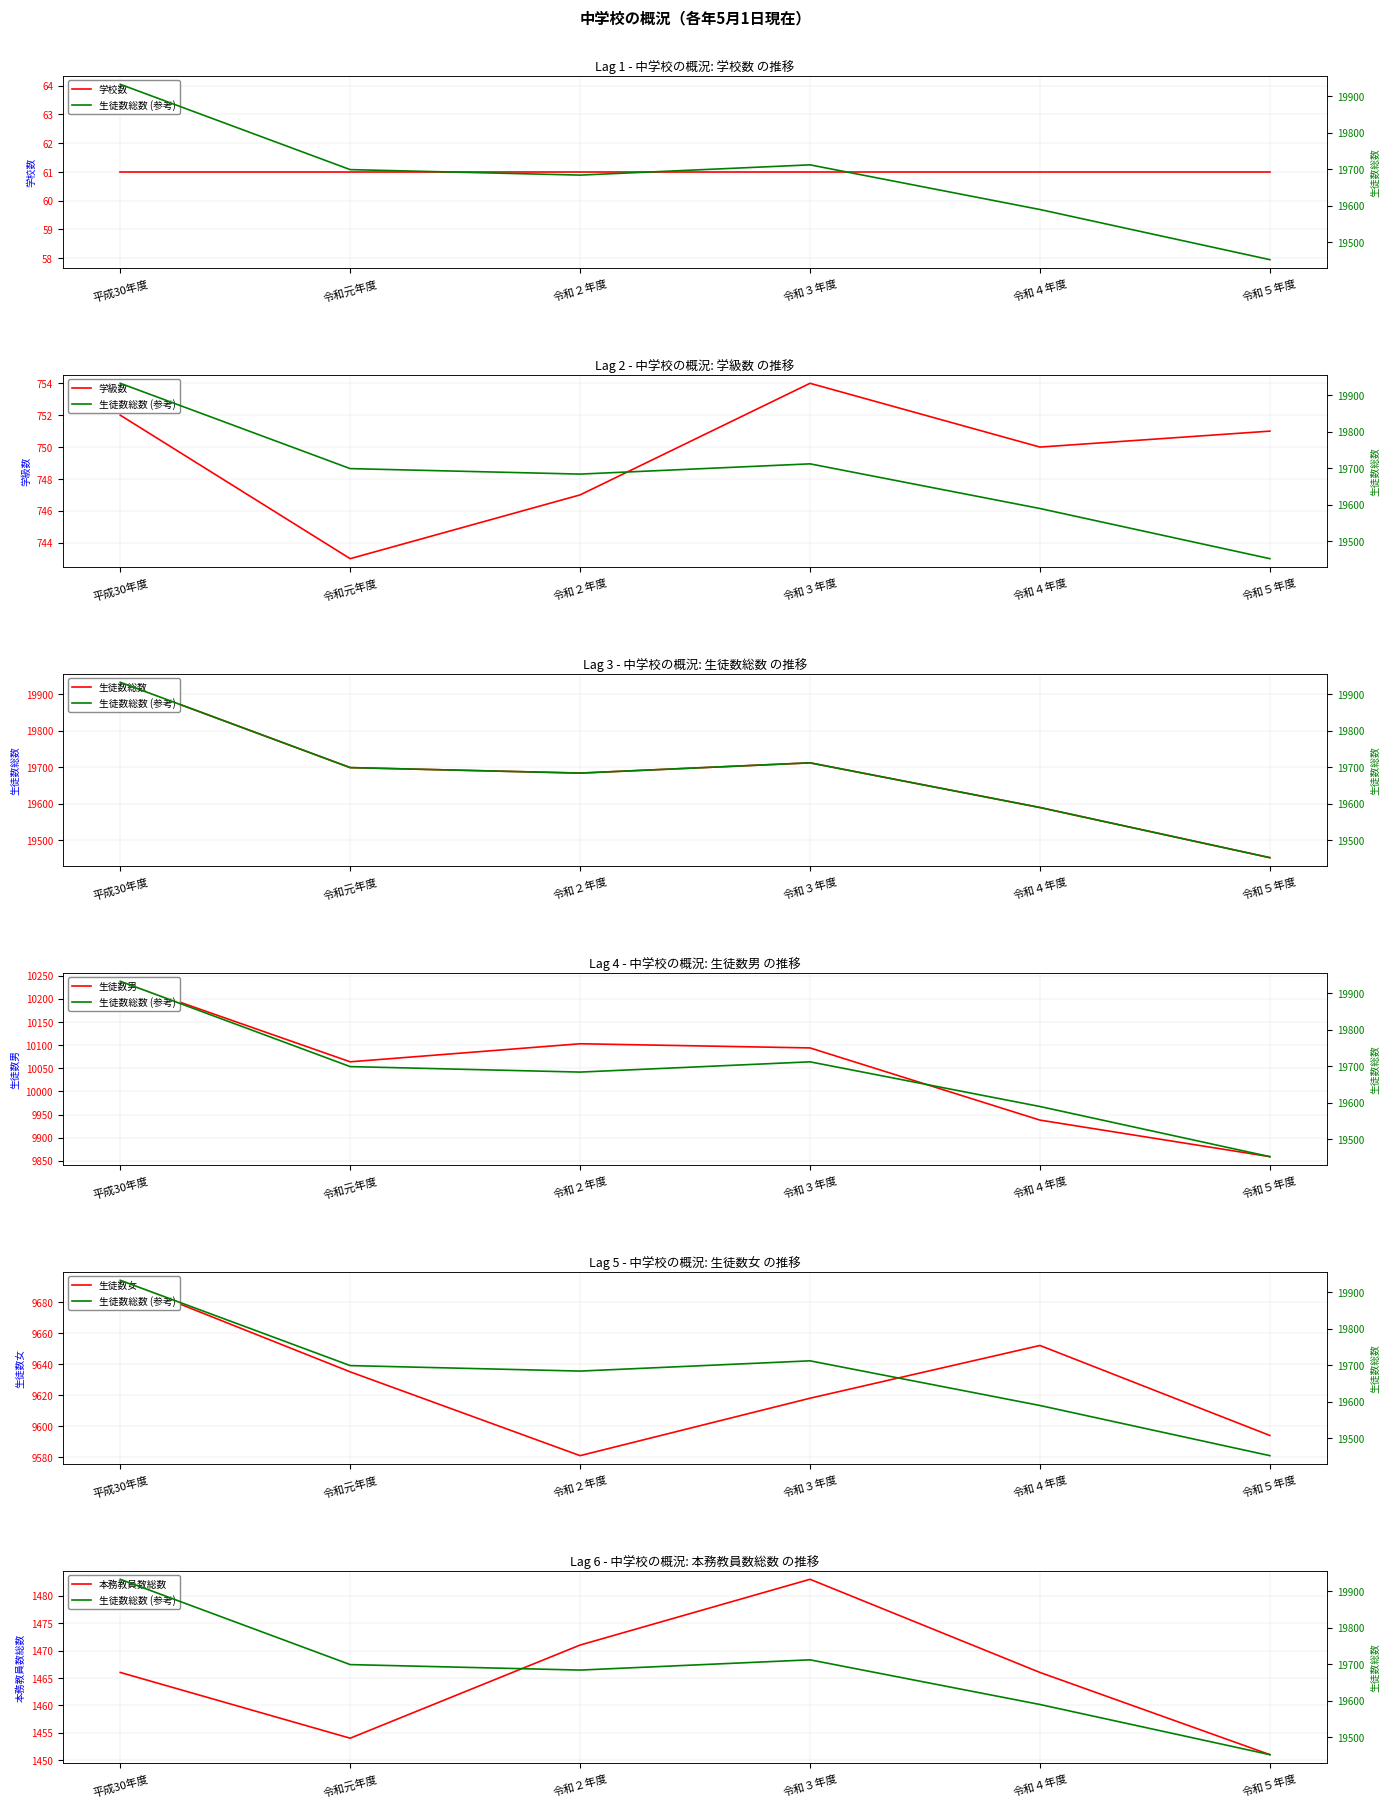

Is it true that 本務教員数総数 equals 1471 at 令和２年度?

True